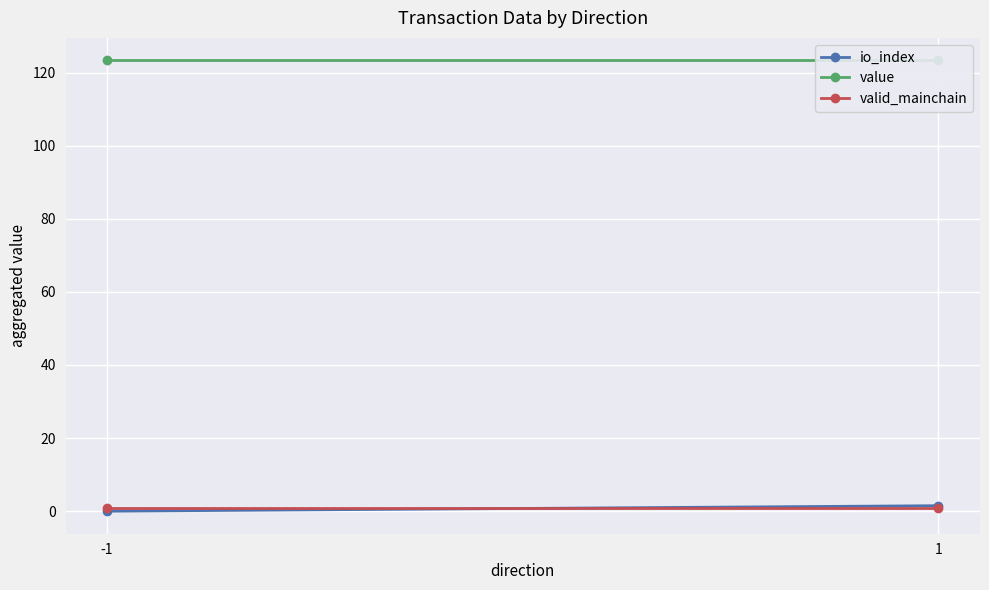

At which category does the chart reach its peak across all series?

-1